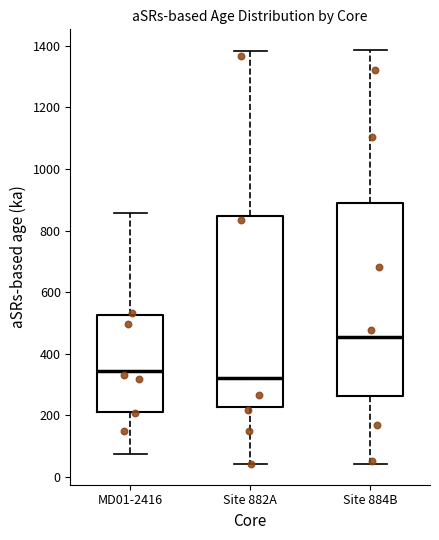

Reading left to right, transcribe this box plot: for each box, give where its median line is, the range the box spans, and where its two whiskers end, as read against the y-axis. The values are not printed on the chart, so give them approximately, as read against the axis.

MD01-2416: median 340, box 220 to 520, whiskers 80 to 860
Site 882A: median 320, box 220 to 840, whiskers 40 to 1380
Site 884B: median 460, box 260 to 880, whiskers 40 to 1380